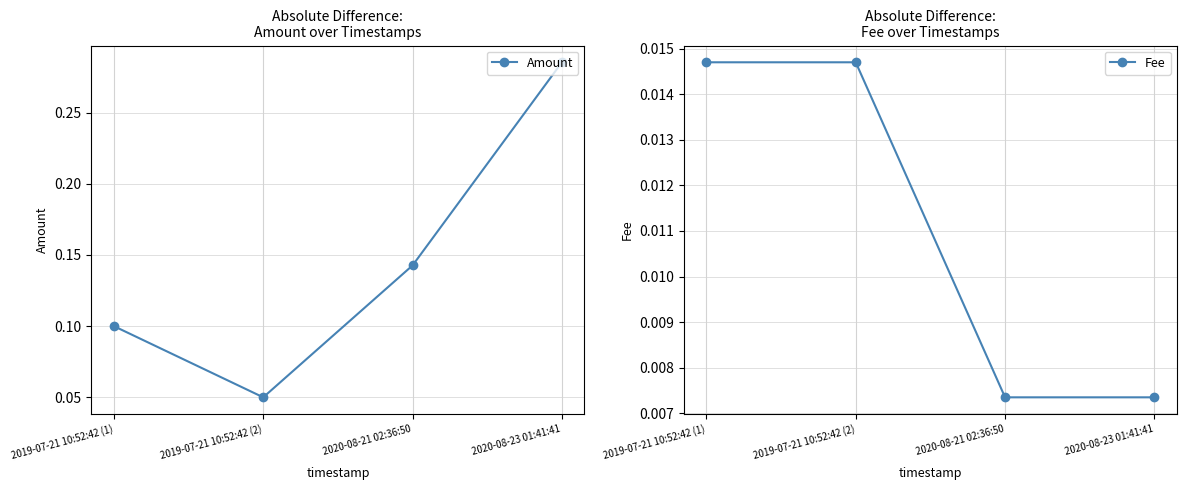

Which series changed the most between 2019-07-21 10:52:42 (2) and 2020-08-23 01:41:41?

Amount